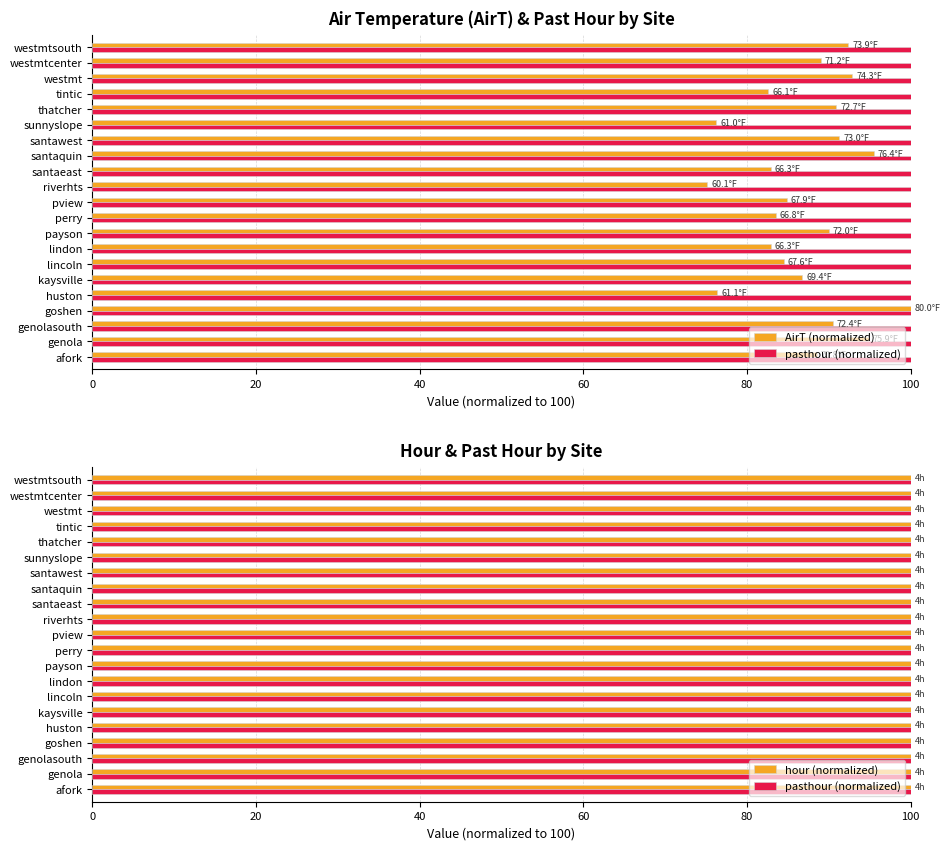

How many categories are shown in the chart?

21